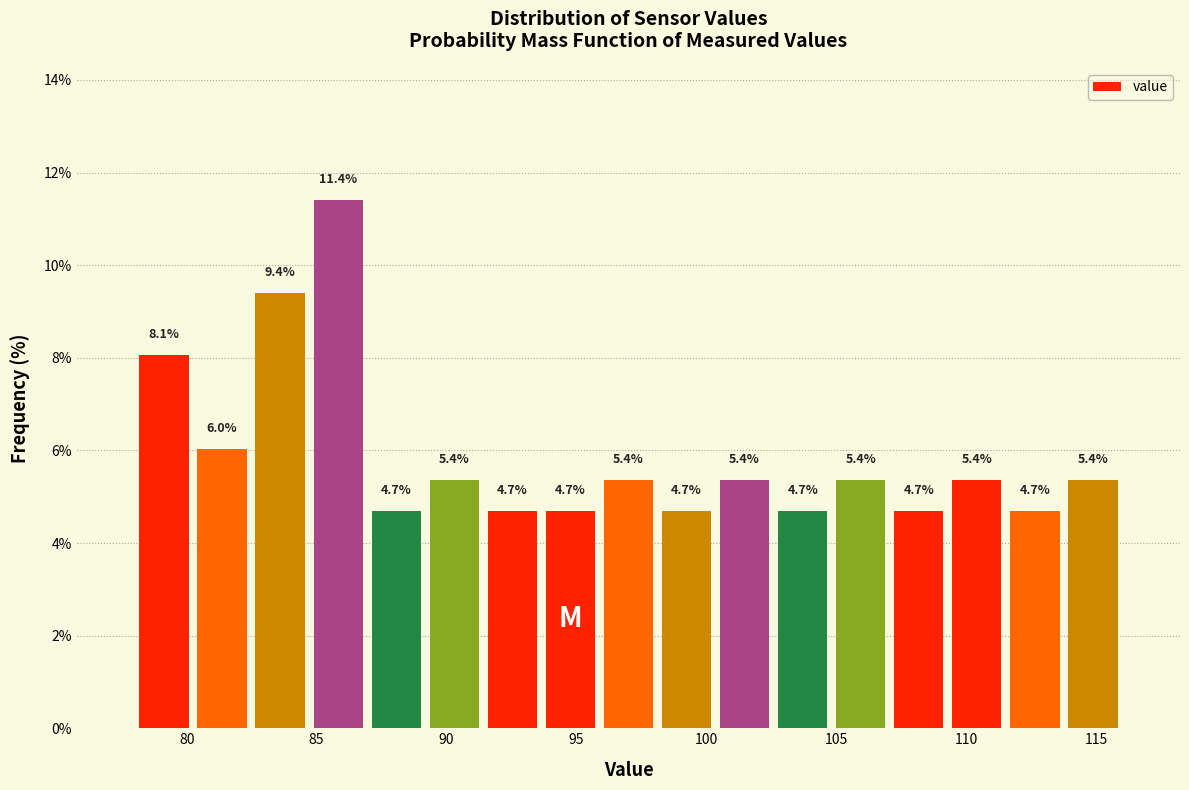

Which range on the x-axis has the tallest bar?

84.5 to 87.0